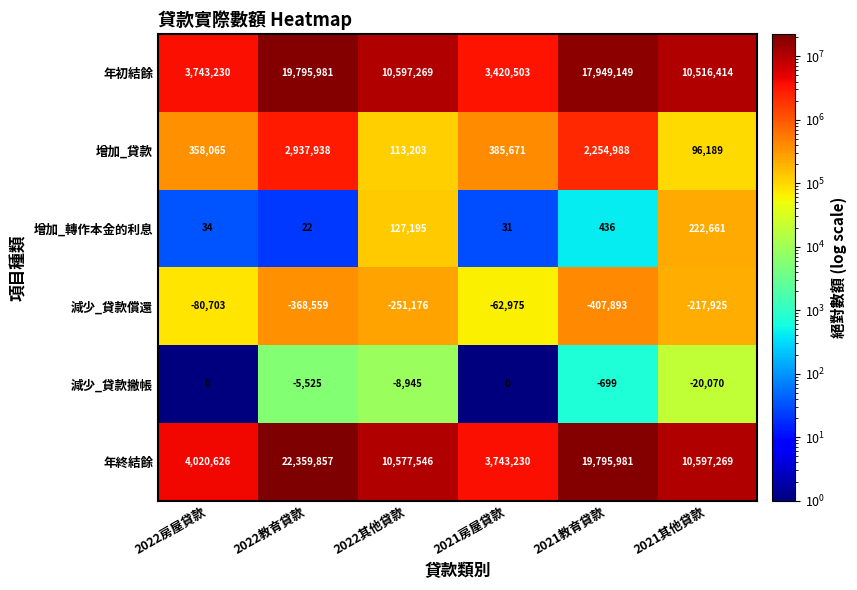

What is the average value of the 減少_貸款撇帳 series?

-5873